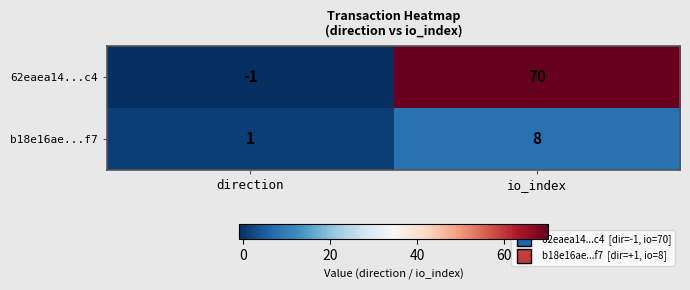

List the series in order of their overall mean, lowest first.

b18e16ae...f7, 62eaea14...c4